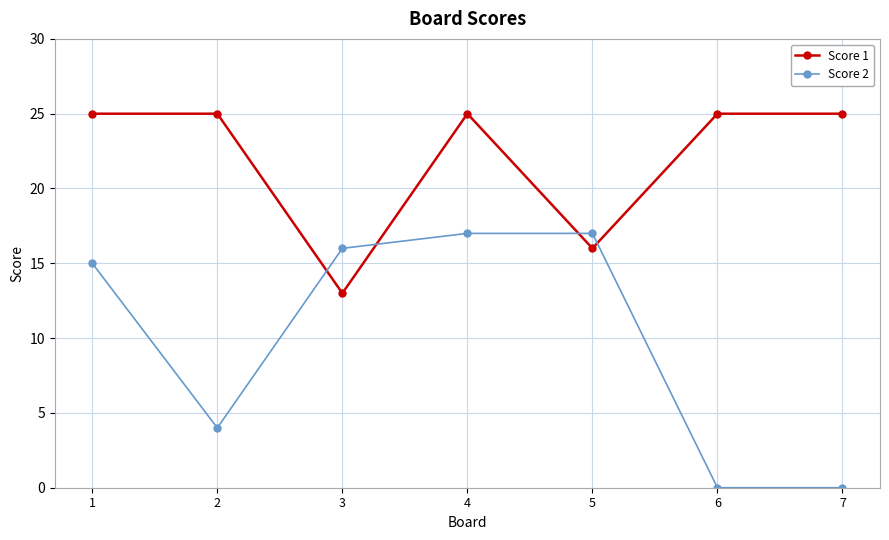

What is the average value of the Score 2 series?

10